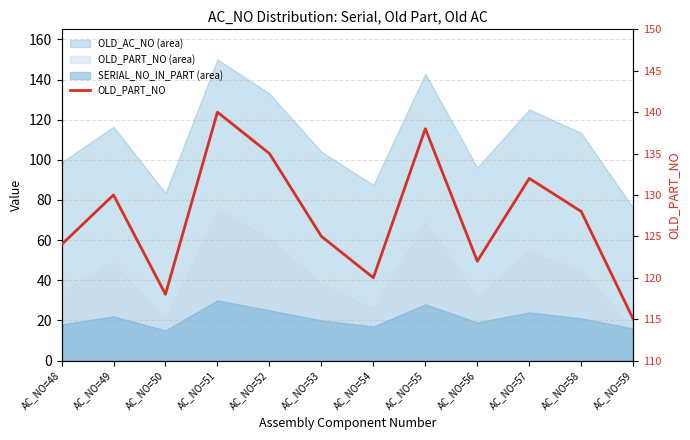

Rank the categories by value from lowest to highest.

AC_NO=59, AC_NO=50, AC_NO=54, AC_NO=56, AC_NO=48, AC_NO=53, AC_NO=58, AC_NO=49, AC_NO=57, AC_NO=52, AC_NO=55, AC_NO=51